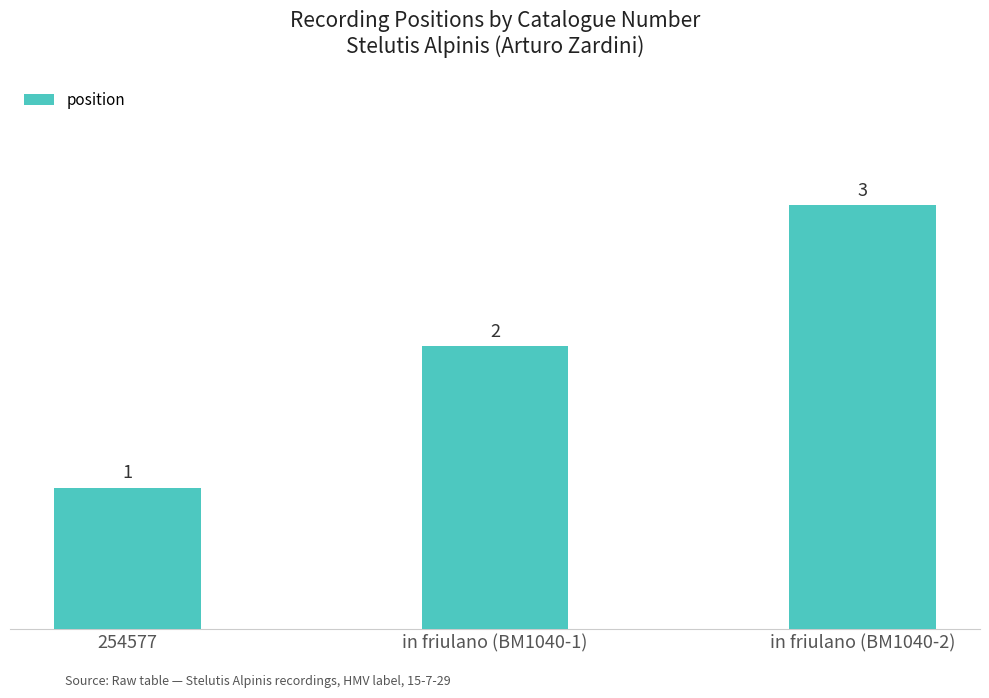

Reading left to right, what are all the values shown in this chart?

254577=1	in friulano (BM1040-1)=2	in friulano (BM1040-2)=3